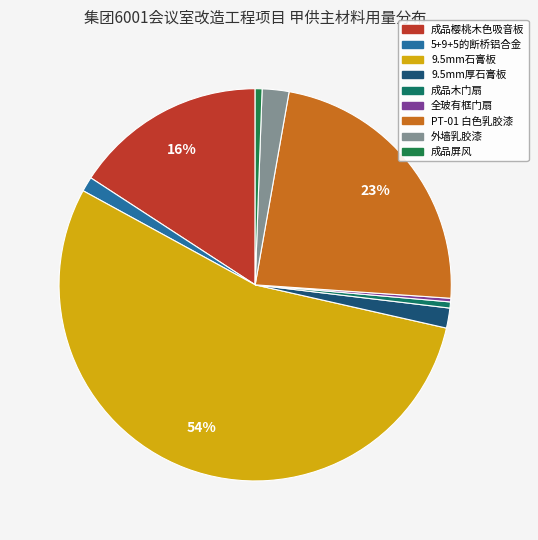

Rank the categories by value from lowest to highest.

全玻有框门扇, 成品木门扇, 成品屏风, 5+9+5的断桥铝合金, 9.5mm厚石膏板, 外墙乳胶漆, 成品樱桃木色吸音板, PT-01 白色乳胶漆, 9.5mm石膏板